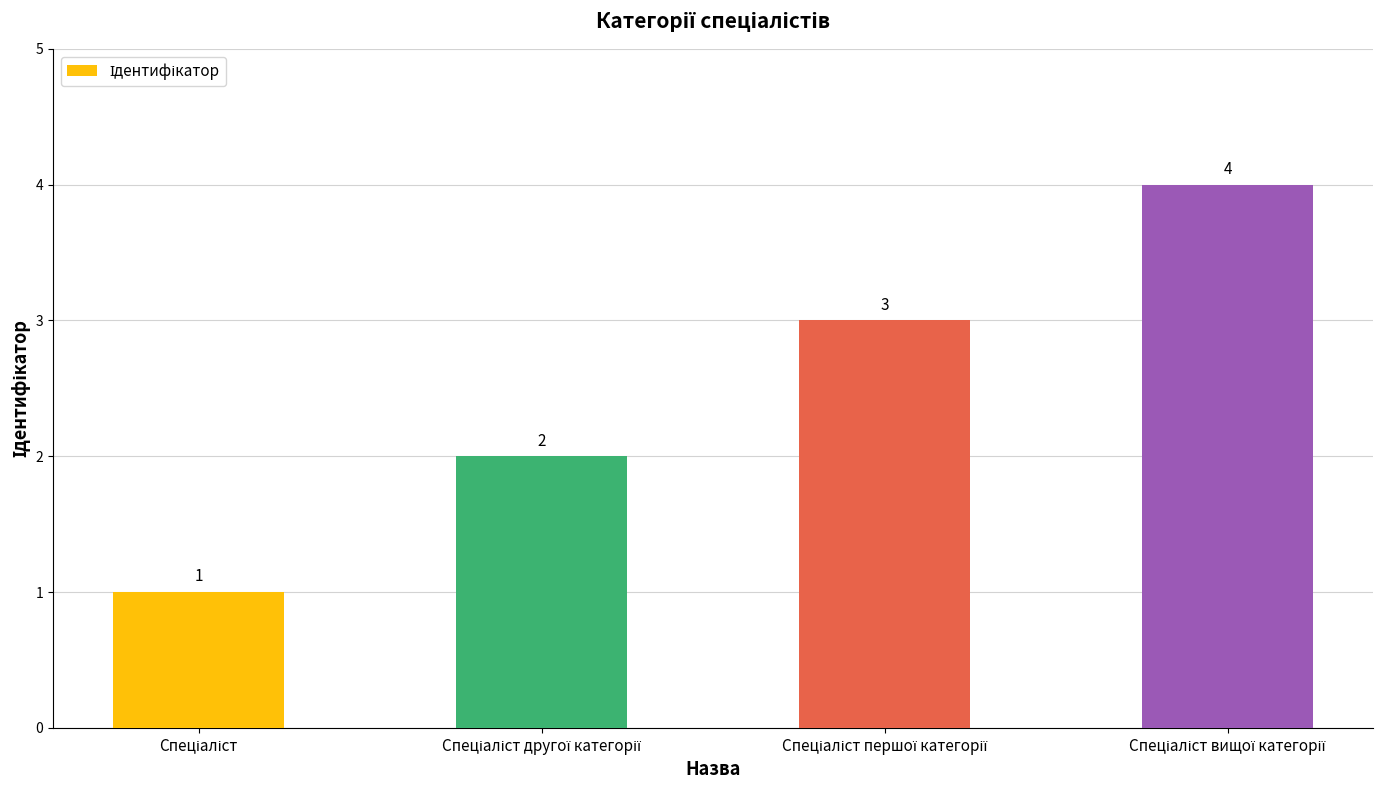

Count the values in the range 2 to 4.

3